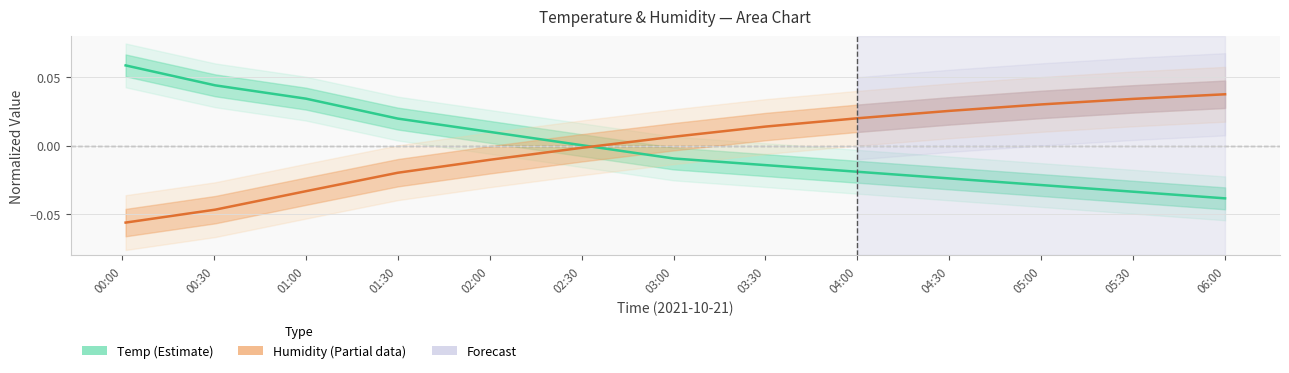

What is the difference between the highest and lowest values at 00:00?

0.1